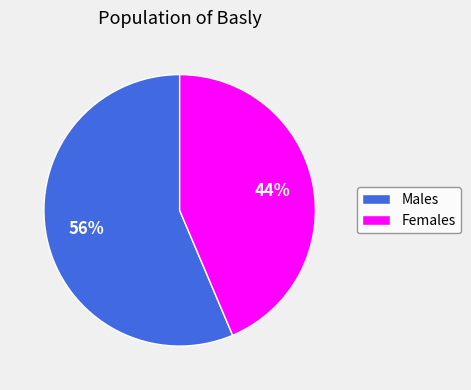

True or false: Females accounts for 44% of the total.

True